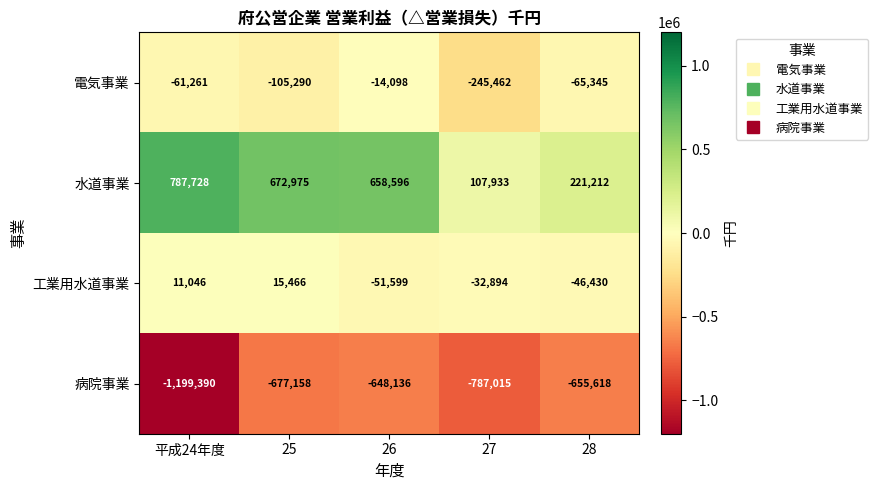

Where is 病院事業 nearest to the value -923763?

27